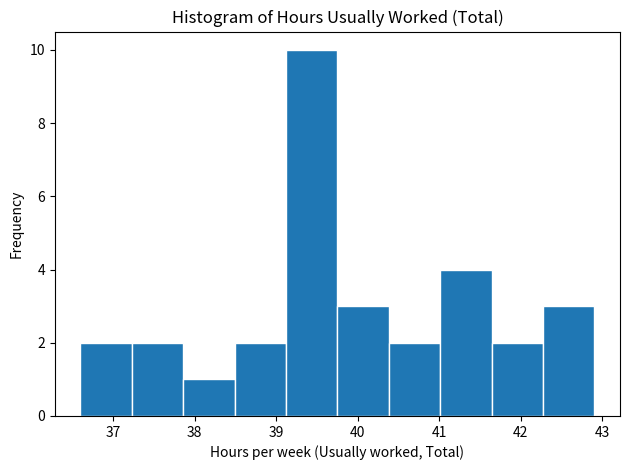

Reading left to right, list every bar in this chart as the range it spans on the x-axis followed by its height. Neither the bar edges nor the heights are printed on the chart, so give them approximately, as read against the axes.

36.60 to 37.23: 2
37.23 to 37.86: 2
37.86 to 38.49: 1
38.49 to 39.12: 2
39.12 to 39.75: 10
39.75 to 40.38: 3
40.38 to 41.01: 2
41.01 to 41.64: 4
41.64 to 42.27: 2
42.27 to 42.90: 3